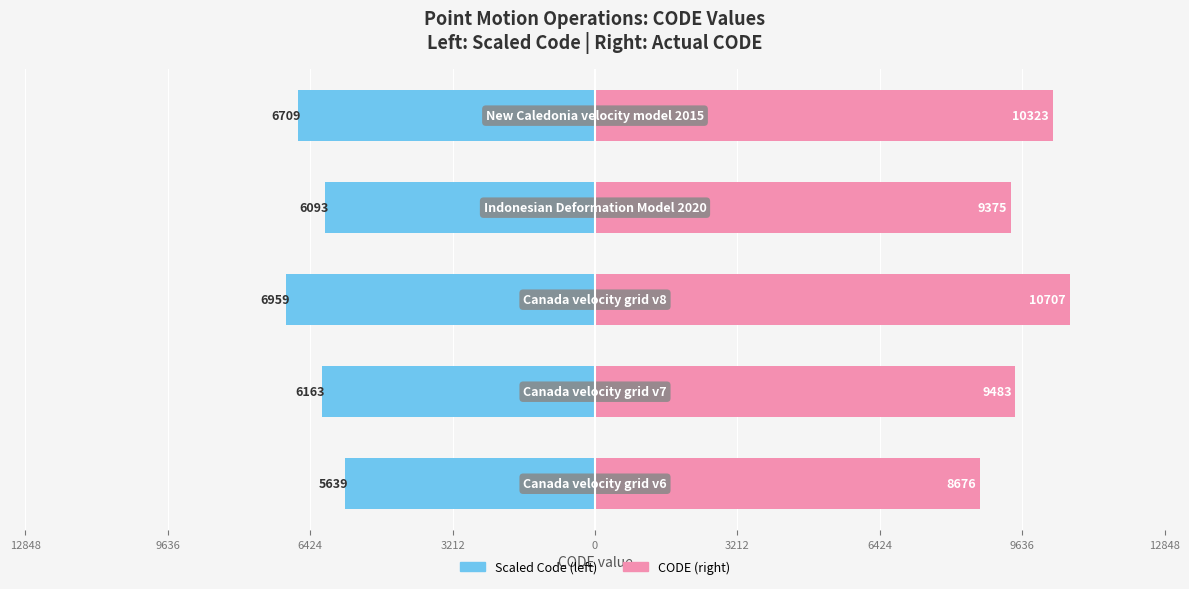

What is the minimum value for CODE?

8676.0